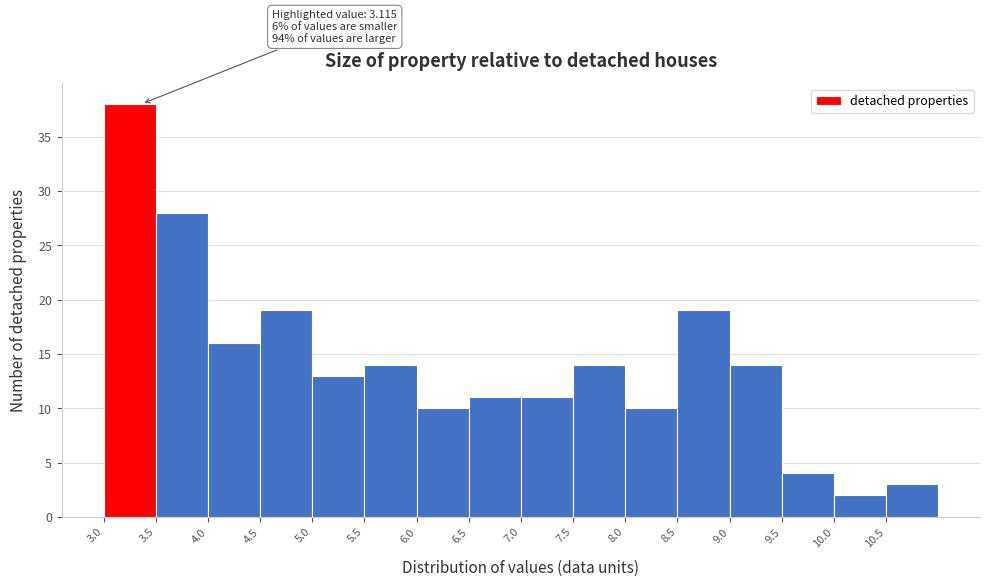

Which range on the x-axis has the tallest bar?

3.0 to 3.5